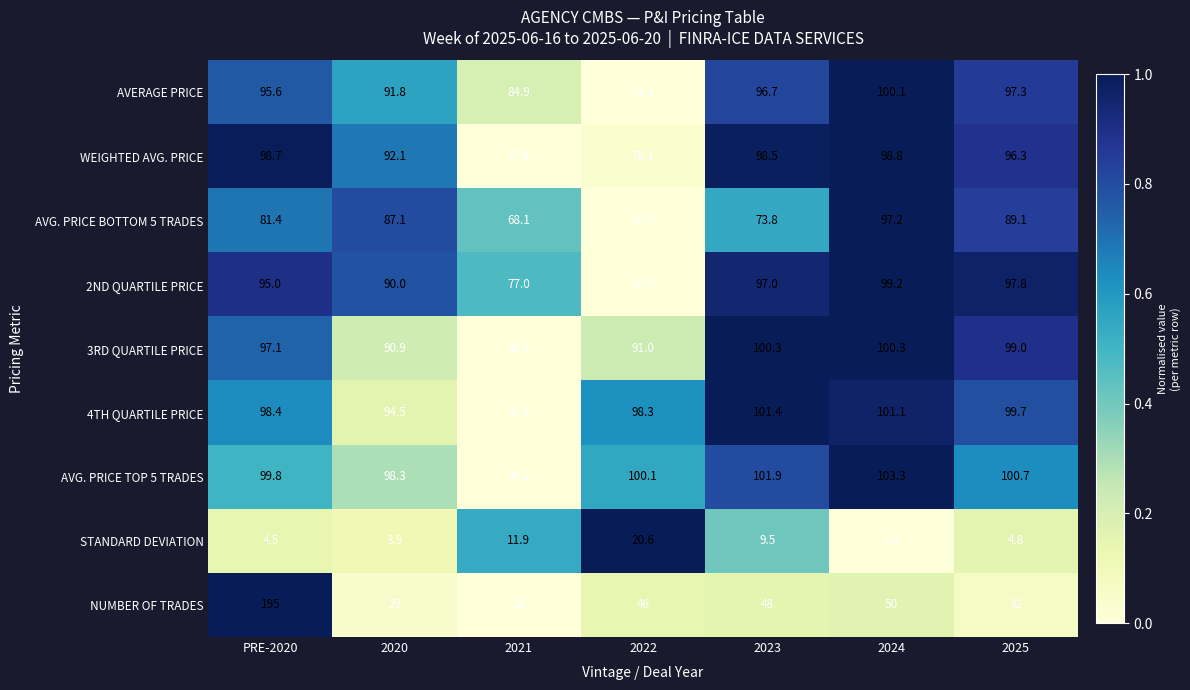

What is the sum of the AVG. PRICE TOP 5 TRADES values at 2024 and 2025?

204.0